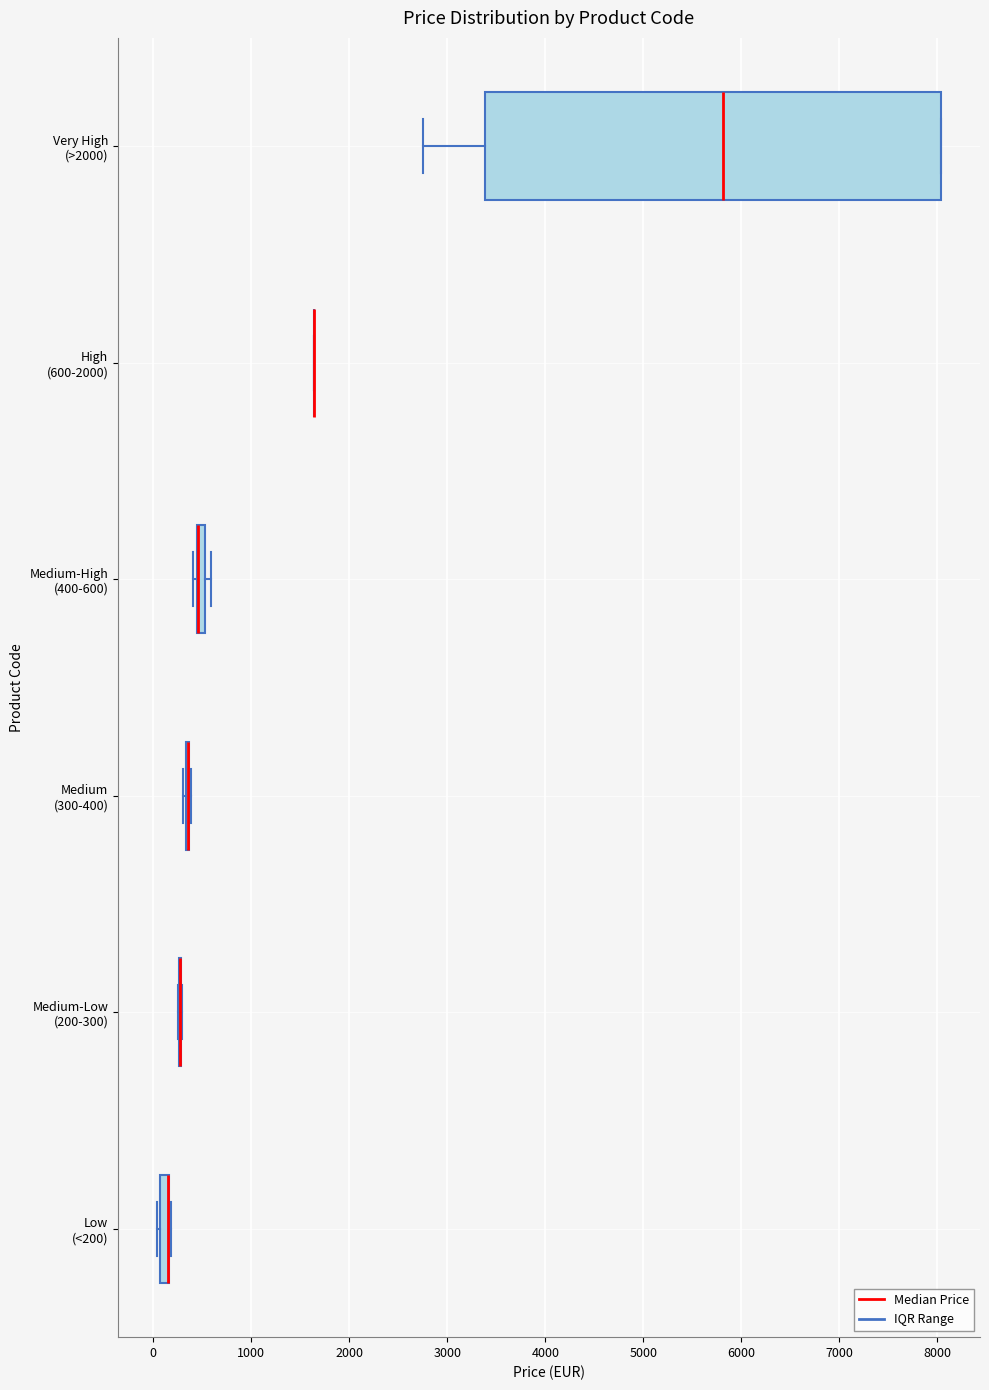

Which box is the widest, from its left edge to its right edge?

Very High (>2000)